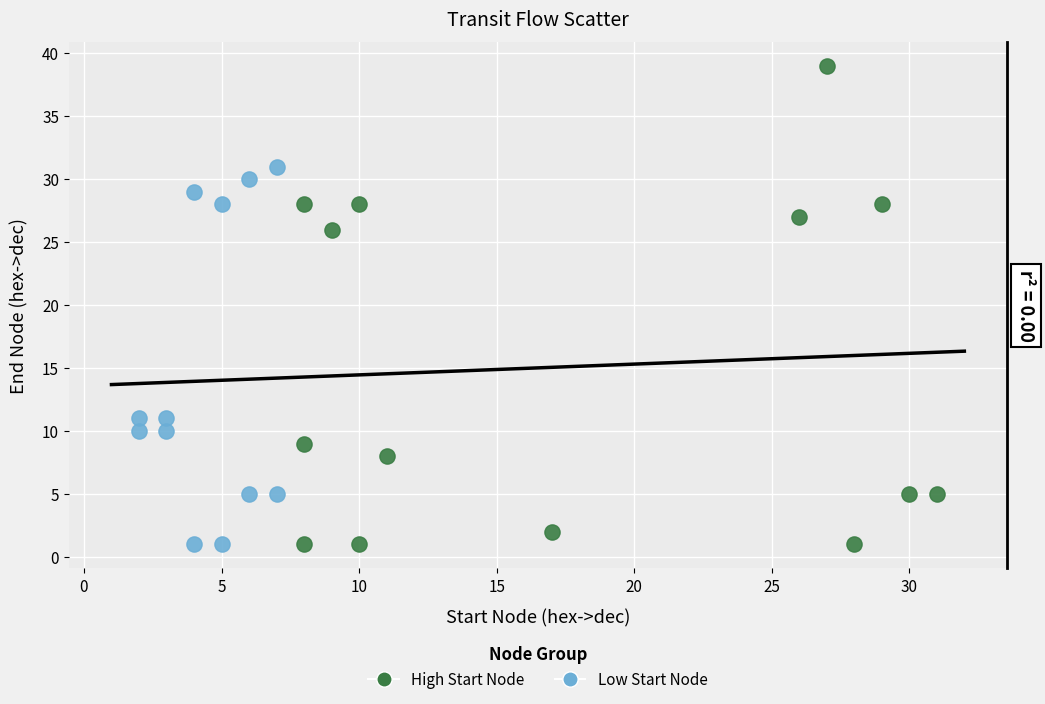

Which series has the widest spread of Y values?

High Start Node